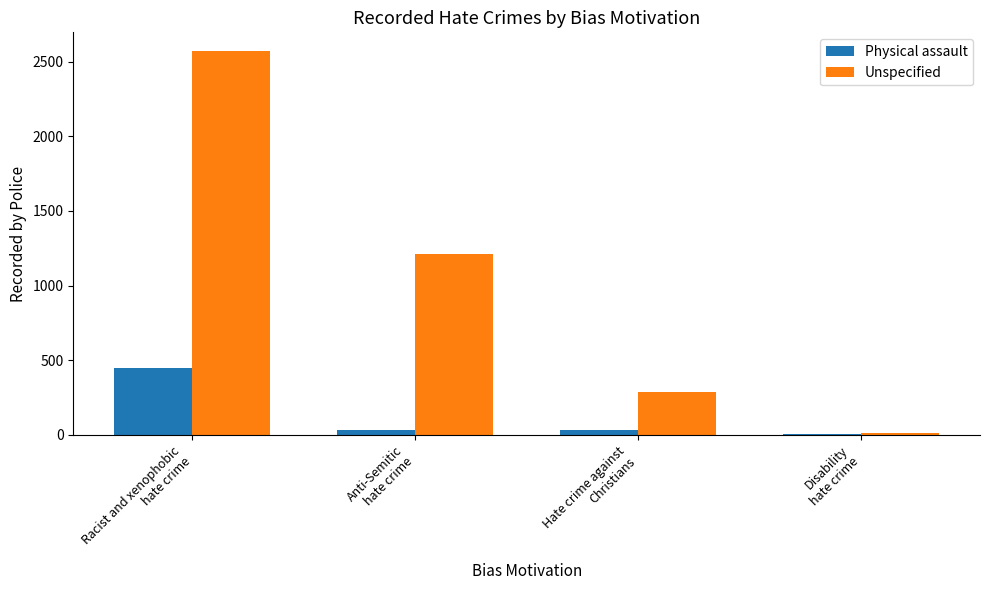

Are the bars horizontal?

No